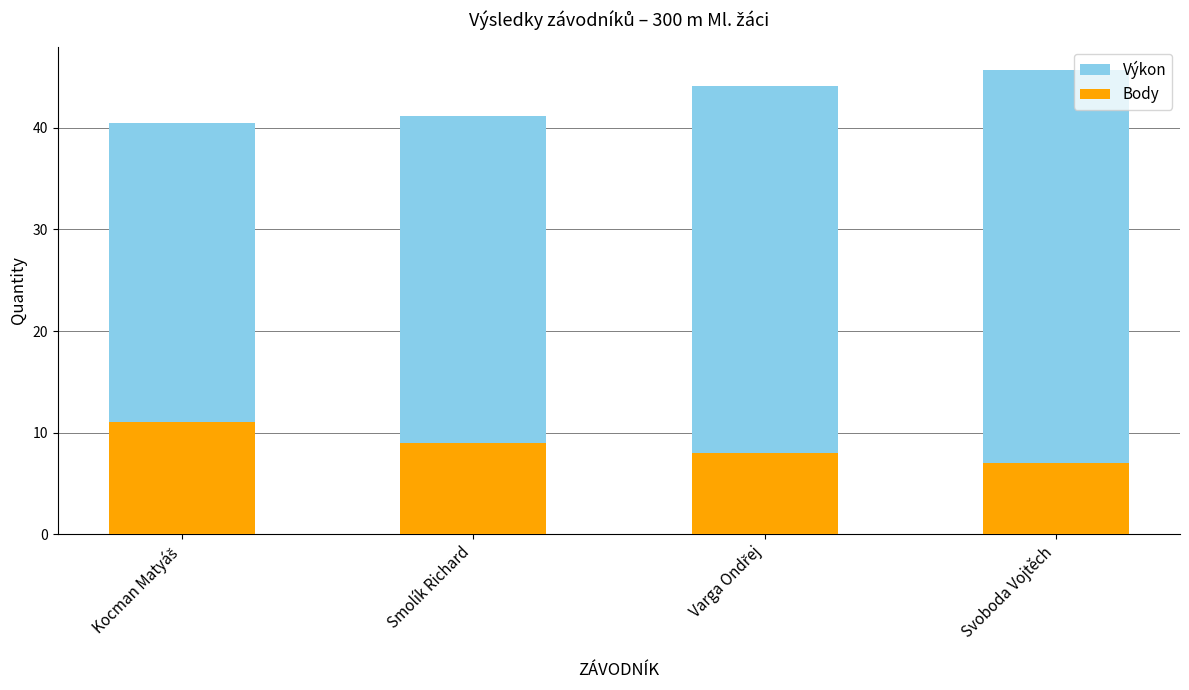

What is the greatest value displayed?

45.7